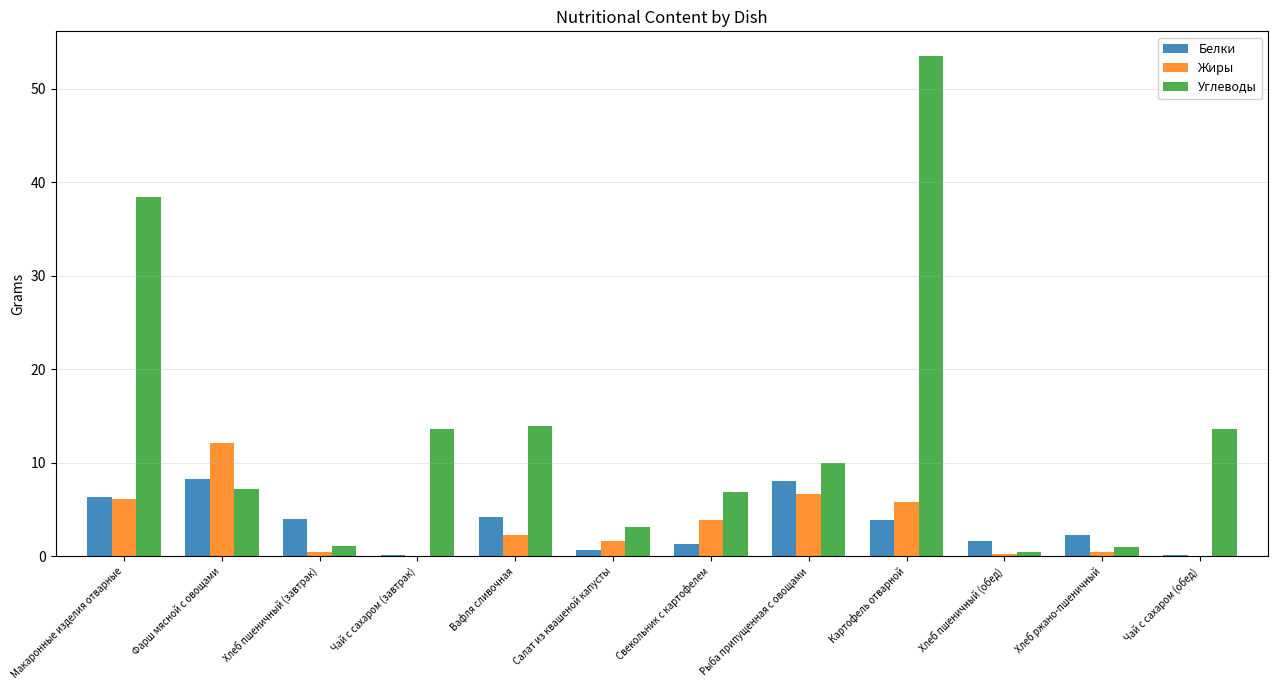

What is the maximum value for Углеводы?

53.5